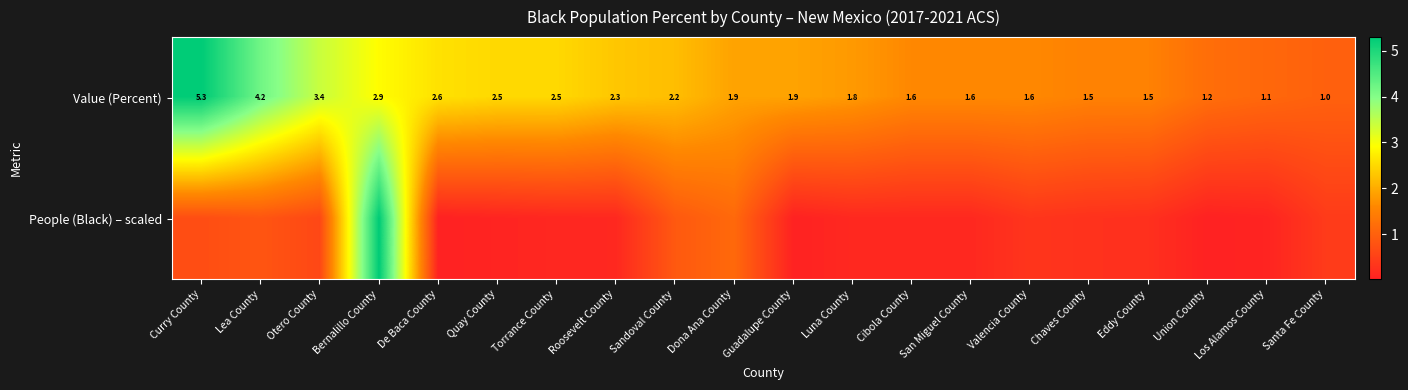

Which label corresponds to the largest value in the chart?

Curry County